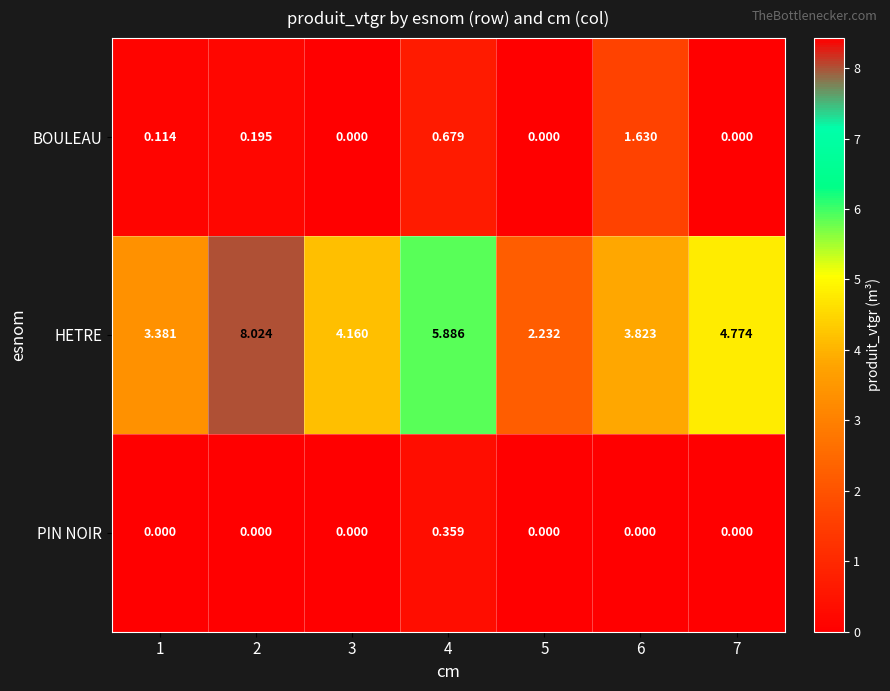

List the series in order of their peak value, highest first.

HETRE, BOULEAU, PIN NOIR